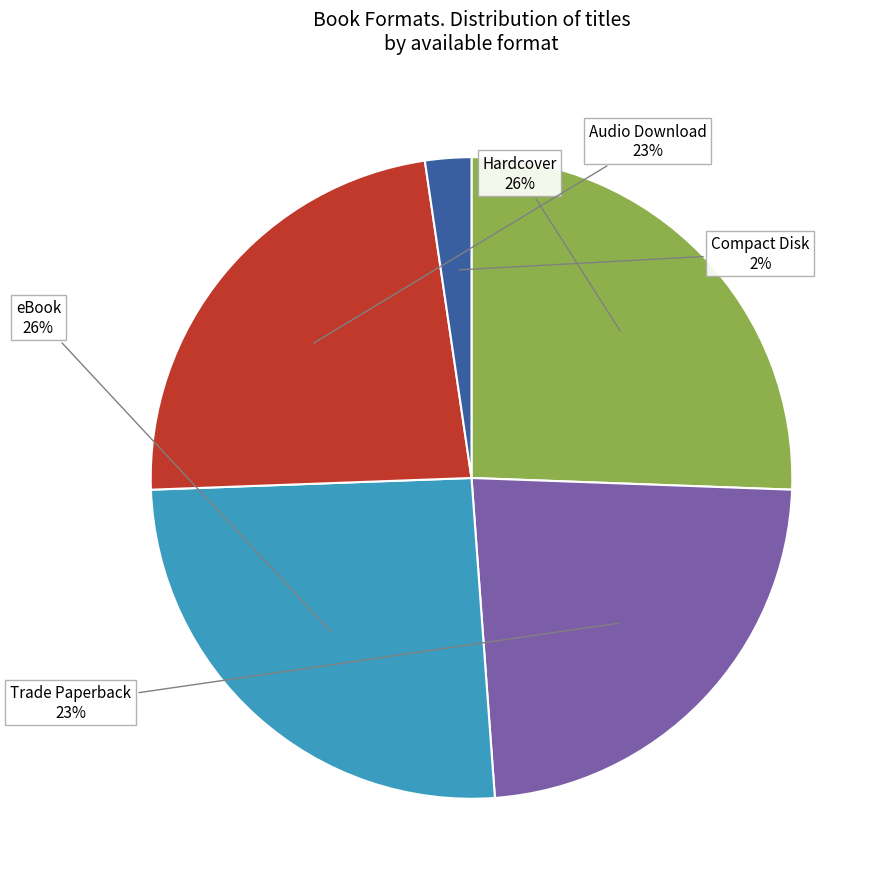

How many segments does this pie chart have?

5